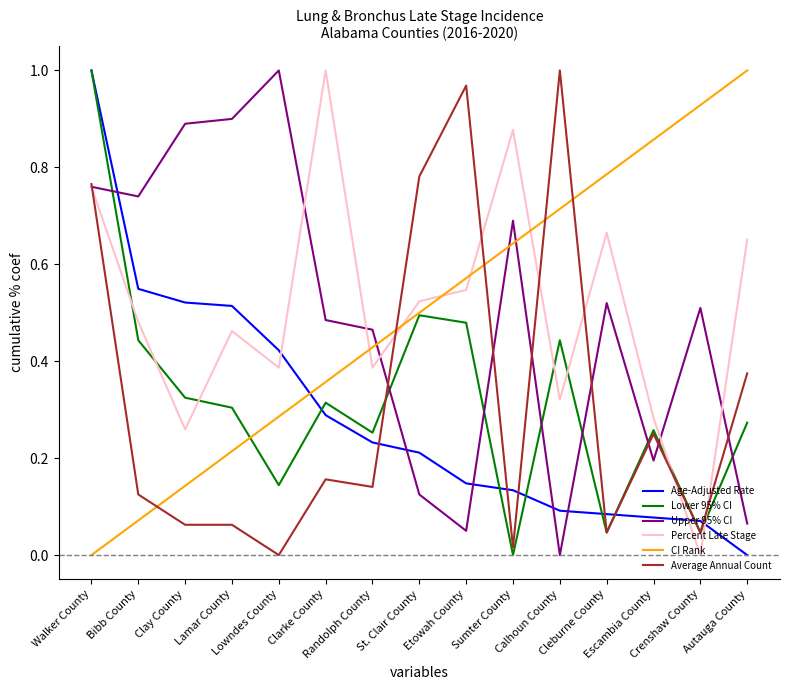

How many times do Lower 95% CI and Percent Late Stage cross each other?

7